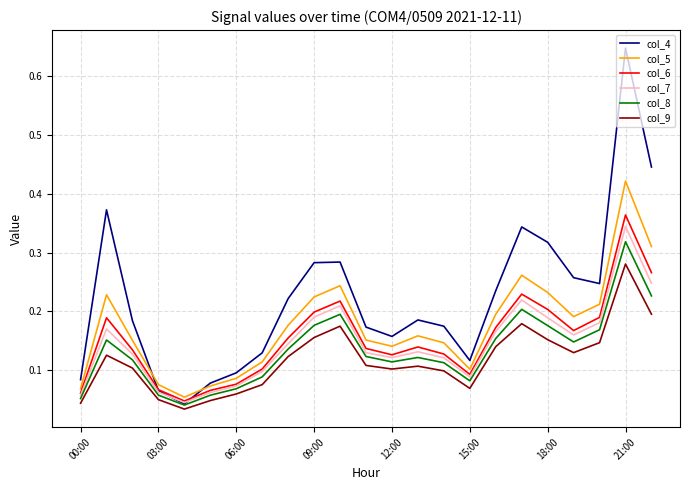

Which series has the largest range (max minus min)?

col_4